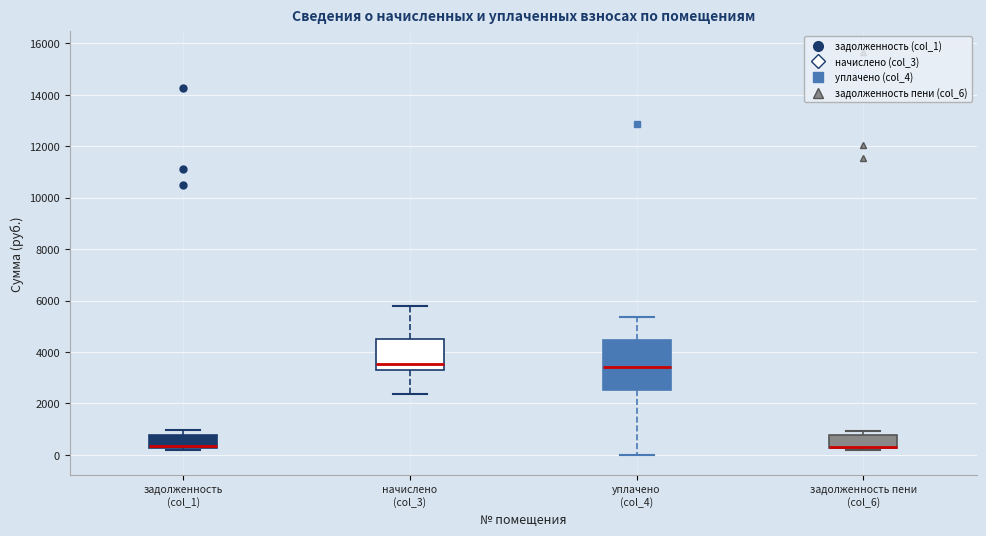

Reading left to right, transcribe this box plot: for each box, give where its median line is, the range the box spans, and where its two whiskers end, as read against the y-axis. The values are not printed on the chart, so give them approximately, as read against the axis.

задолженность (col_1): median 400 (drawn on the box's lower edge), box 200 to 800, whiskers 200 (just below the box's lower edge) to 1000
начислено (col_3): median 3600, box 3400 to 4400, whiskers 2400 to 5800
уплачено (col_4): median 3400, box 2600 to 4400, whiskers 0 to 5400
задолженность пени (col_6): median 400 (drawn on the box's lower edge), box 200 to 800, whiskers 200 to 1000